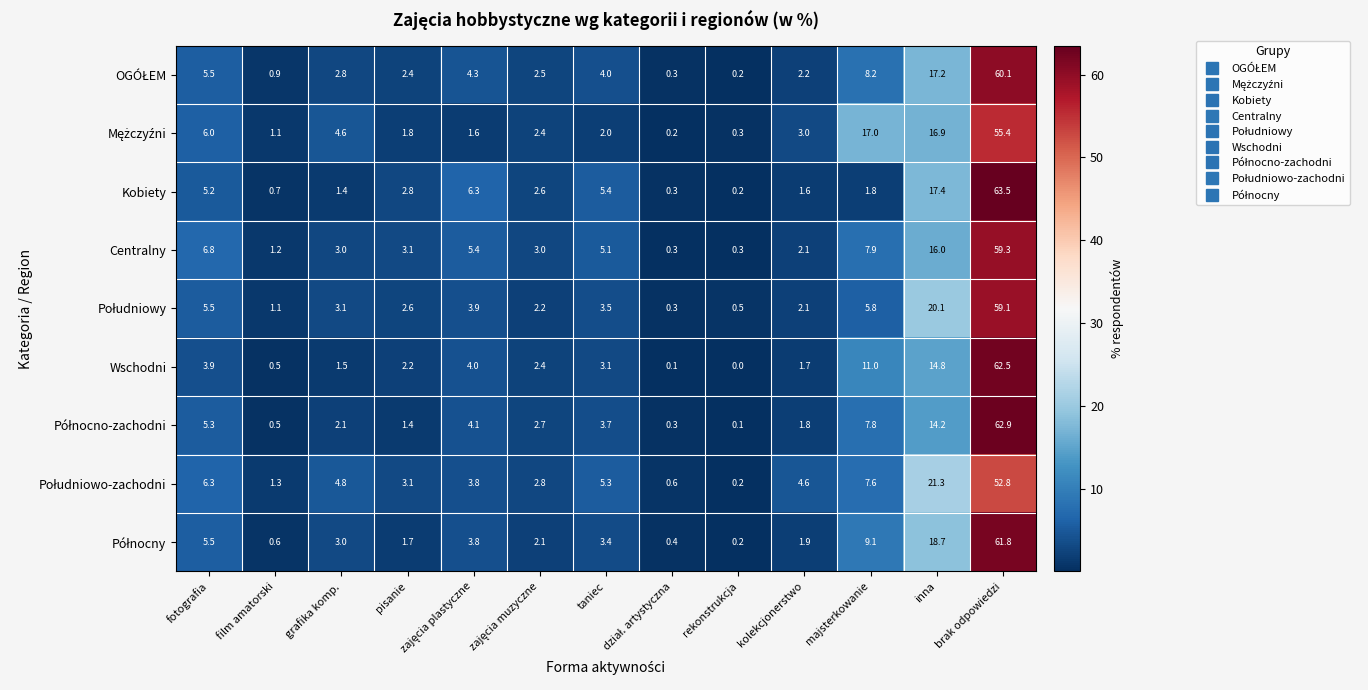

At which category does the chart reach its minimum across all series?

rekonstrukcja